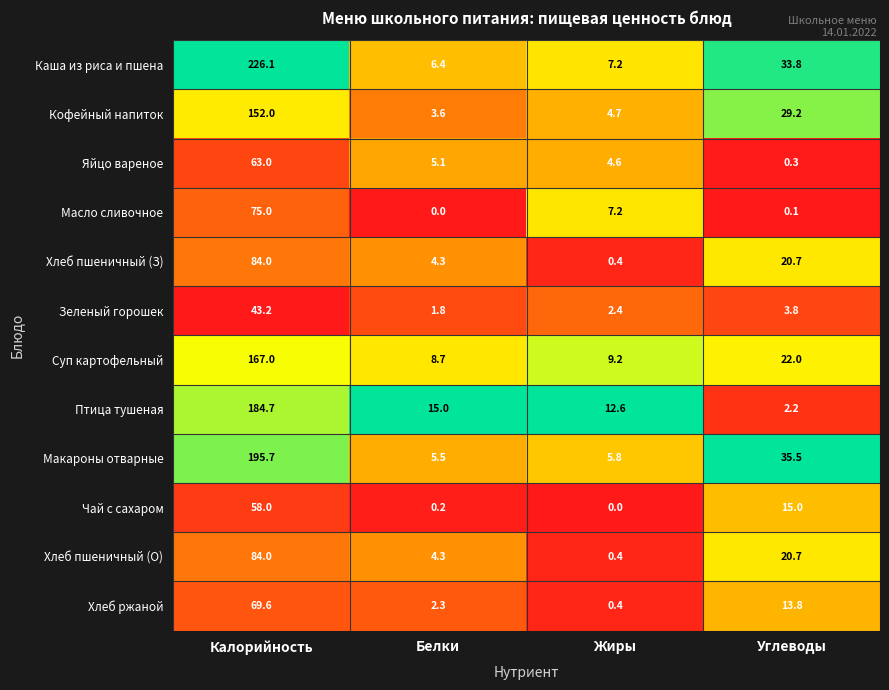

What is the difference between the maximum and second lowest values in the Птица тушеная series?

172.1